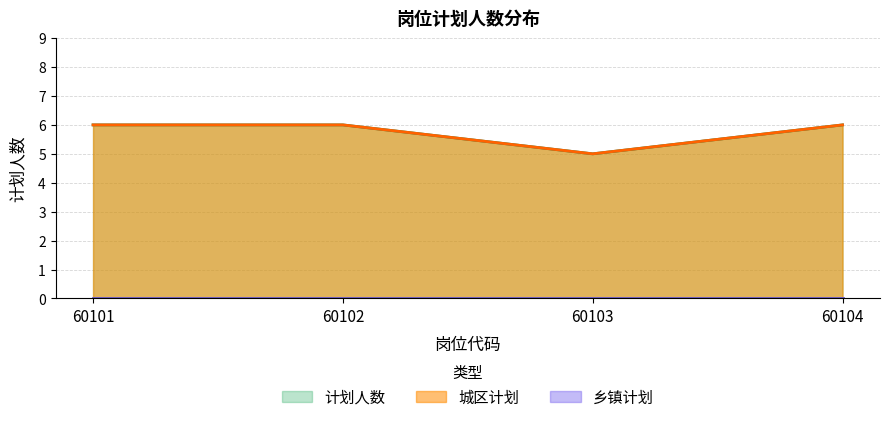

Reading left to right, list all the values displayed in this chart.

计划人数: 6	6	5	6
城区计划: 6	6	5	6